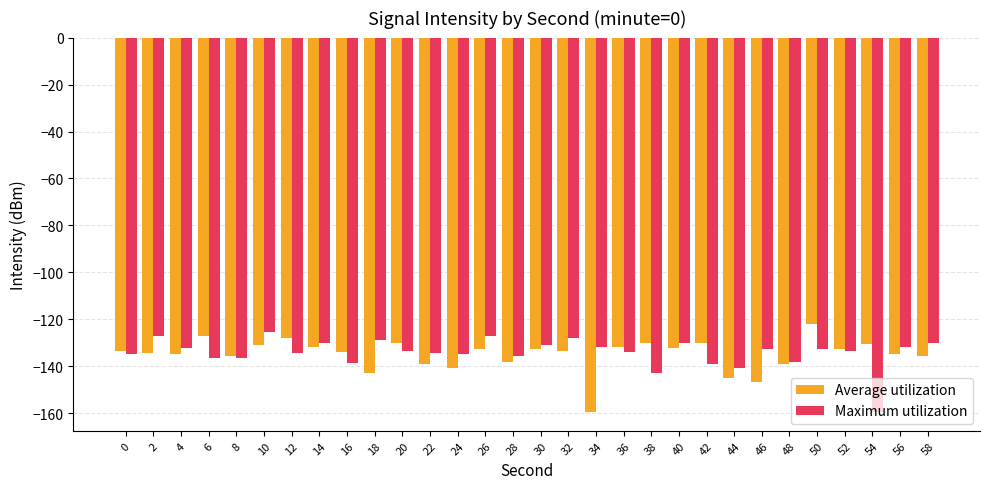

What is the value of the Maximum utilization bar at the 16th from the left?

-131.1